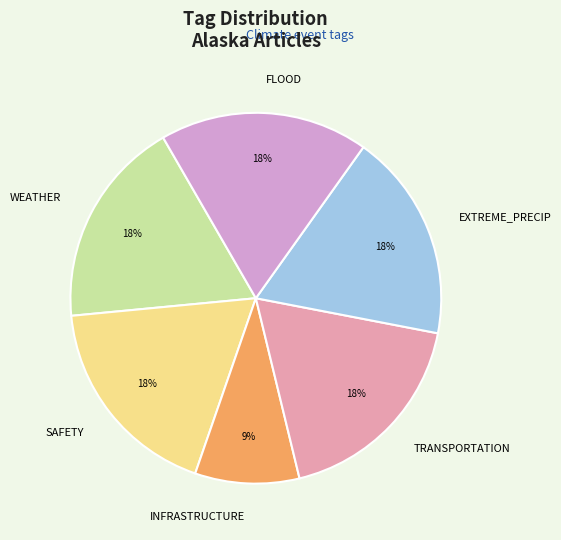

Count the number of slices in the pie.

6